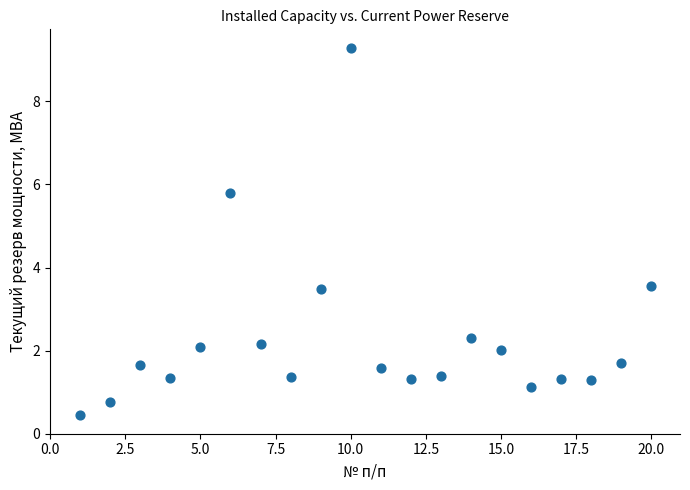

What is the range of X values (max minus min)?

19.0